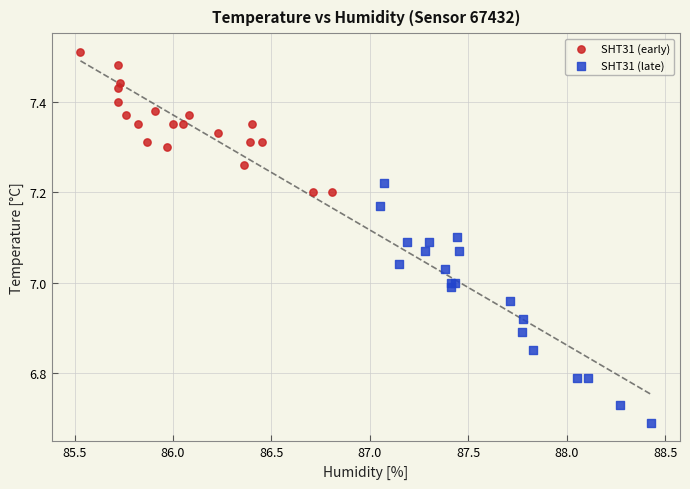

Which series contains the highest Y value?

SHT31 (early)